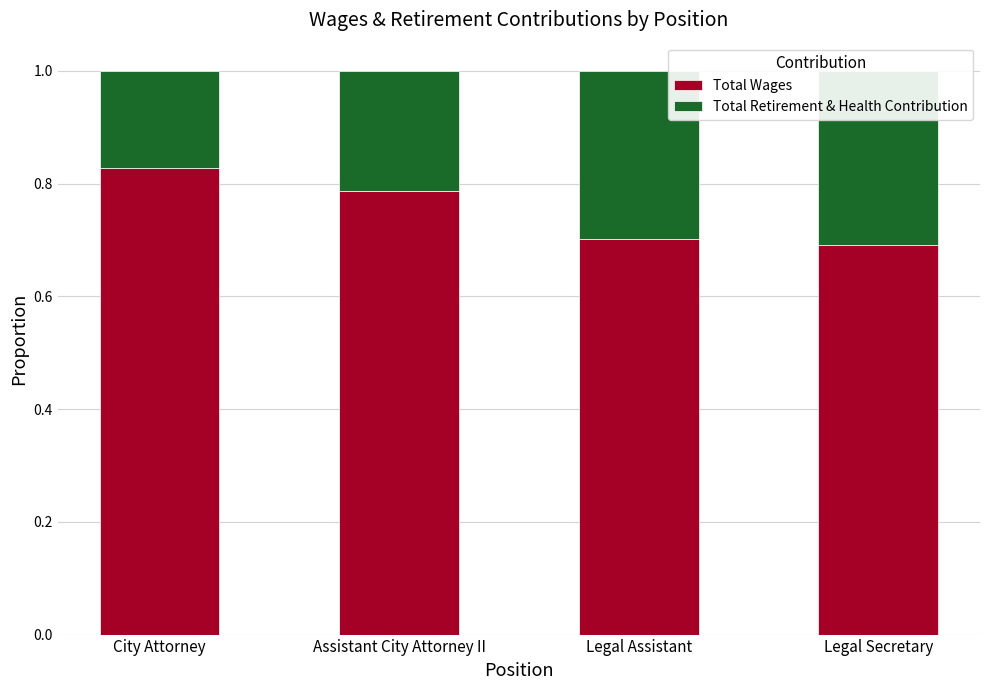

Rank the categories by Total Wages value from lowest to highest.

Legal Secretary, Legal Assistant, Assistant City Attorney II, City Attorney